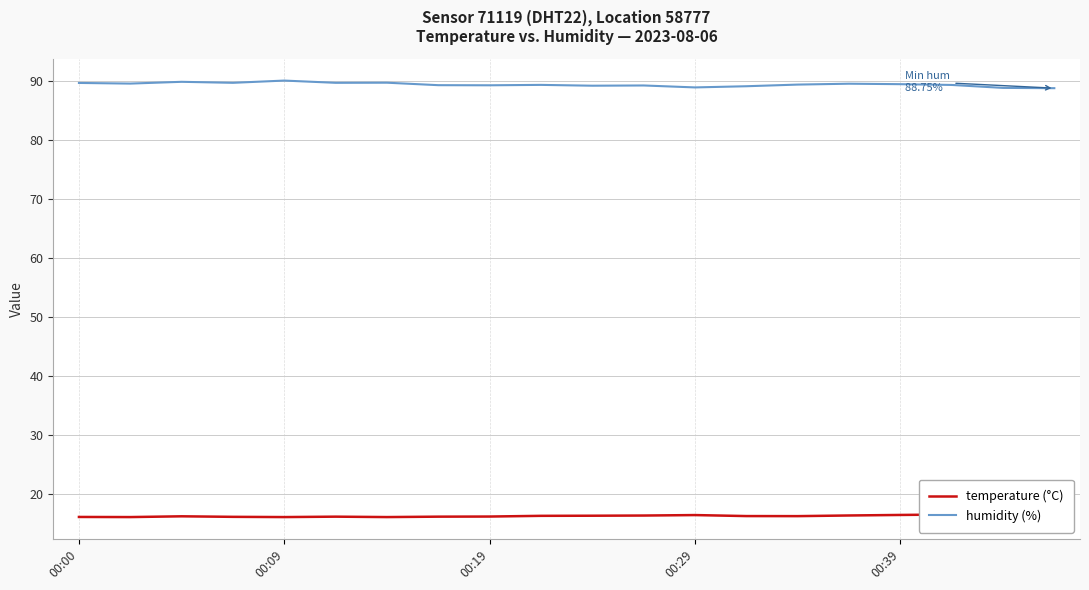

What is the value of the humidity (%) point at the 1st from the left?

89.6